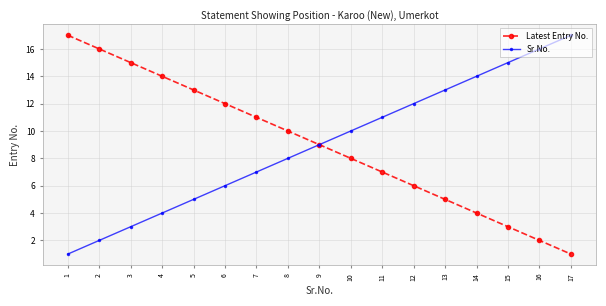

Does the chart display data point markers on the line(s)?

Yes